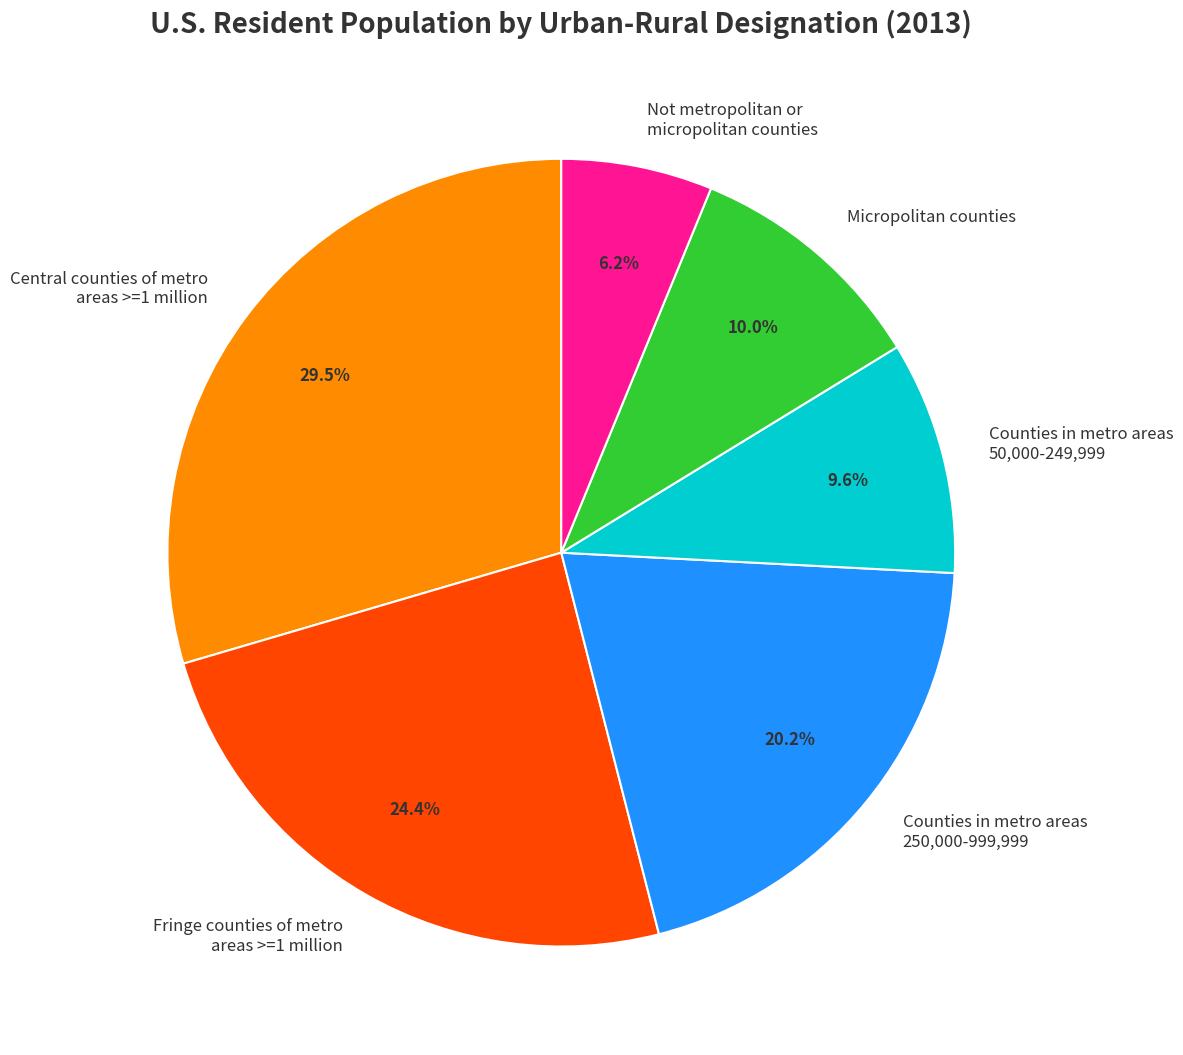

What is the ratio of the value at Micropolitan counties to the value at Counties in metro areas 250,000-999,999?

0.5